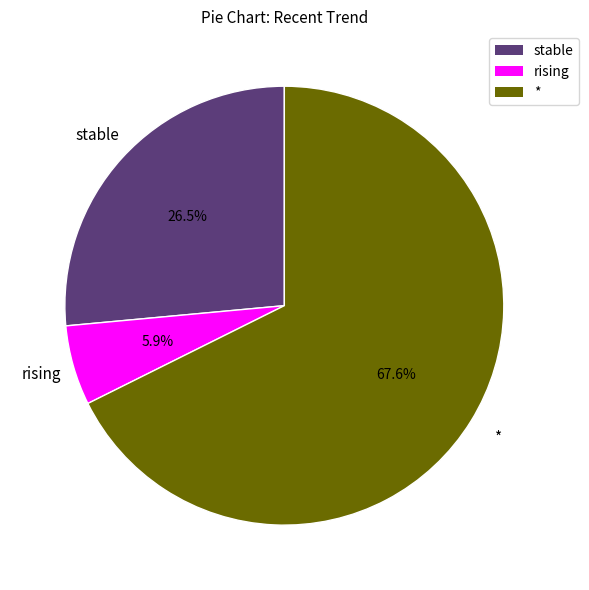

The * slice represents 73% of the pie. True or false?

False